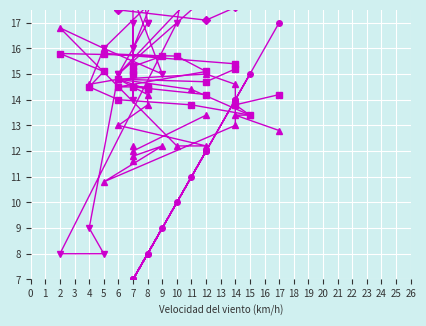

Which series has the largest range (max minus min)?

Racha (km/h)